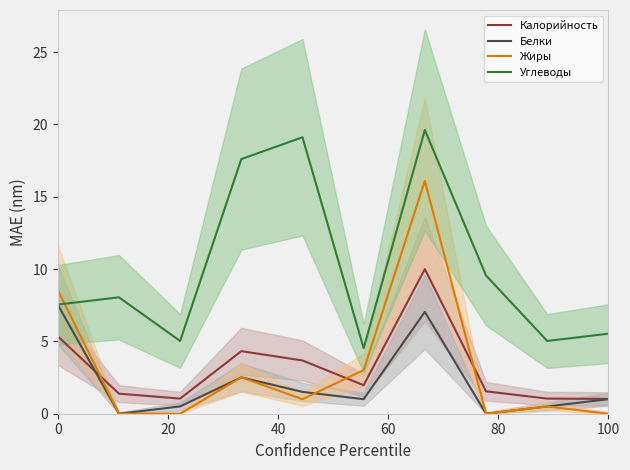

What is the average value of the Углеводы series?

10.2